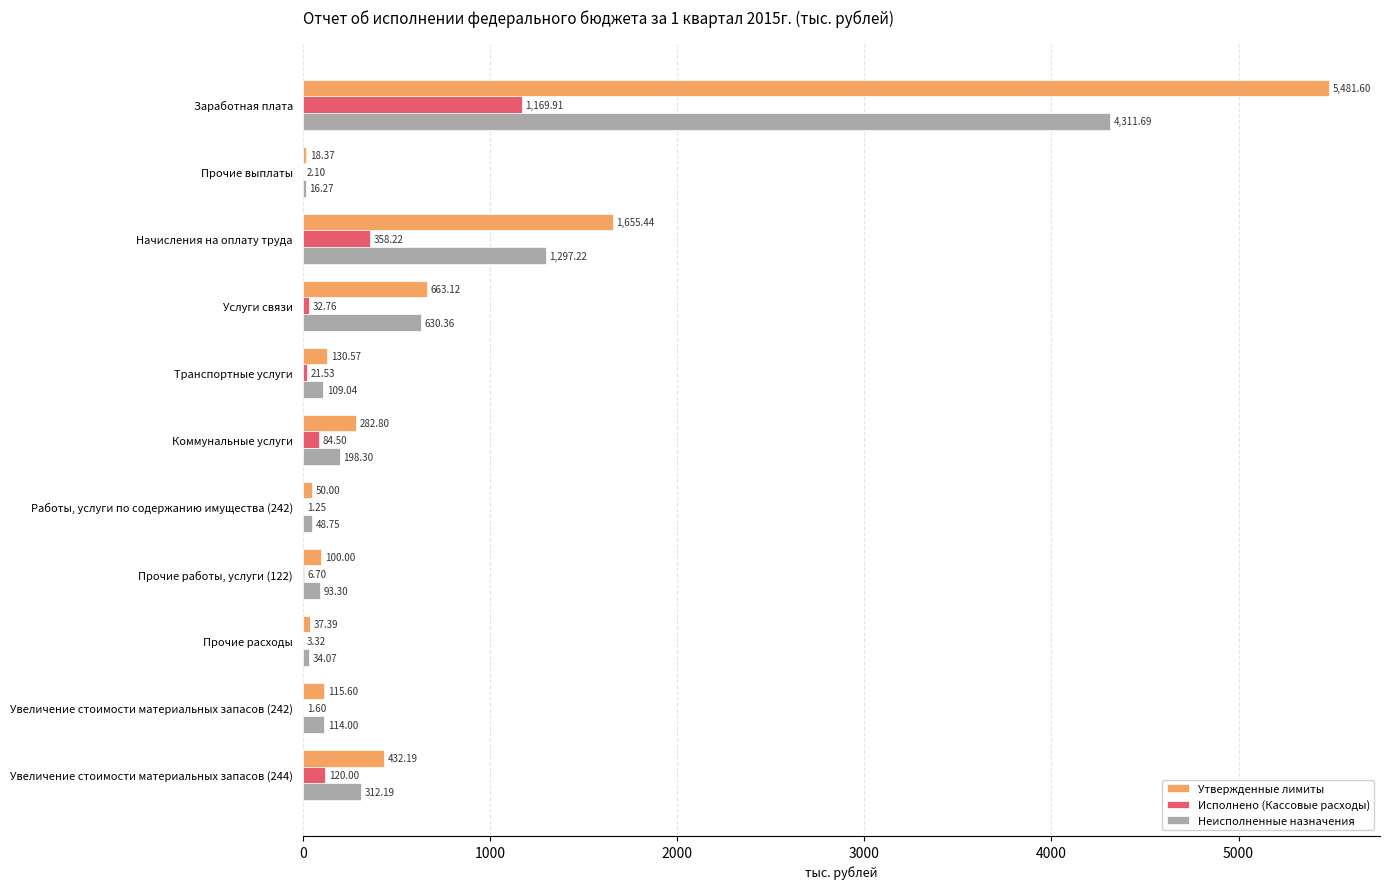

How many categories are shown in the chart?

11